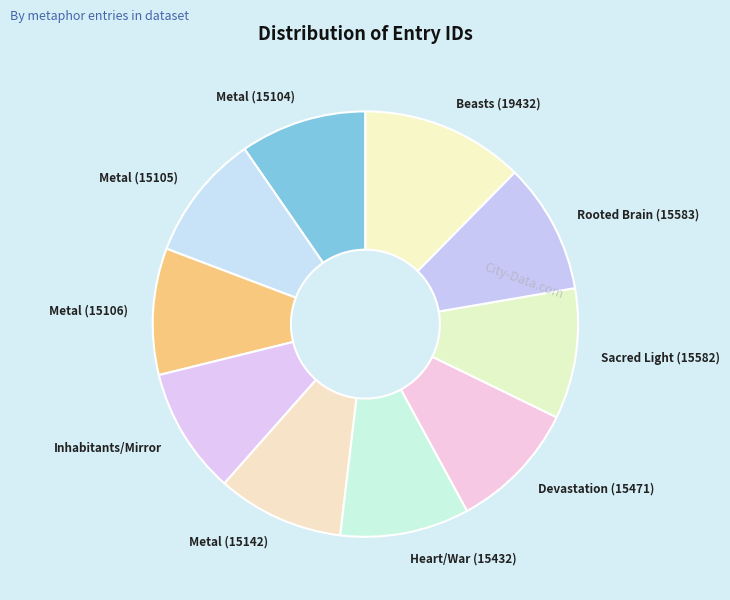

Do Metal (15104) and Heart/War (15432) together represent more than half of the pie?

No